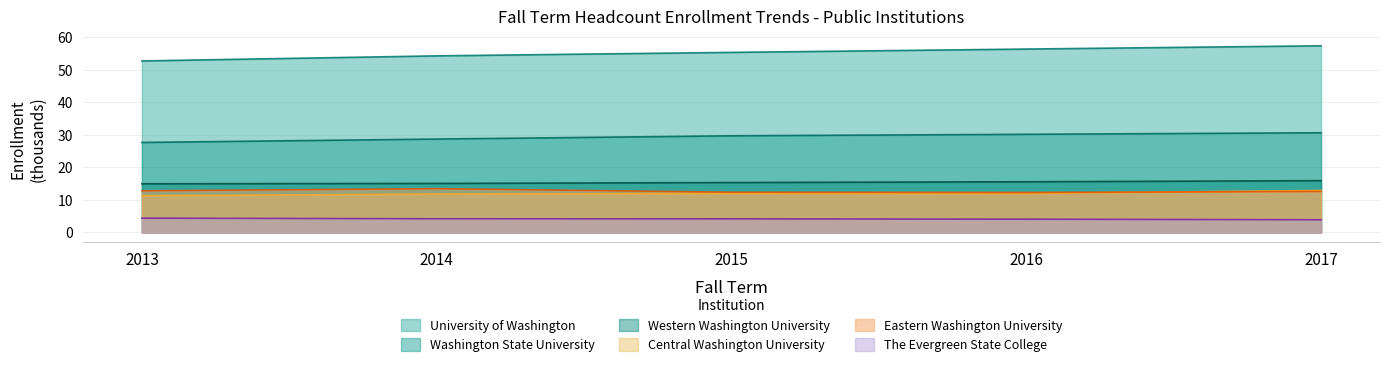

Reading left to right, transcribe all the data shown in this chart.

University of Washington: 2013=52.7	2014=54.2	2015=55.3	2016=56.3	2017=57.3
Washington State University: 2013=27.6	2014=28.7	2015=29.7	2016=30.1	2017=30.6
Western Washington University: 2013=14.9	2014=15.1	2015=15.3	2016=15.6	2017=15.9
Central Washington University: 2013=11.3	2014=11.8	2015=12.0	2016=12.0	2017=12.9
Eastern Washington University: 2013=12.8	2014=13.5	2015=12.4	2016=12.3	2017=12.6
The Evergreen State College: 2013=4.4	2014=4.2	2015=4.2	2016=4.1	2017=3.9